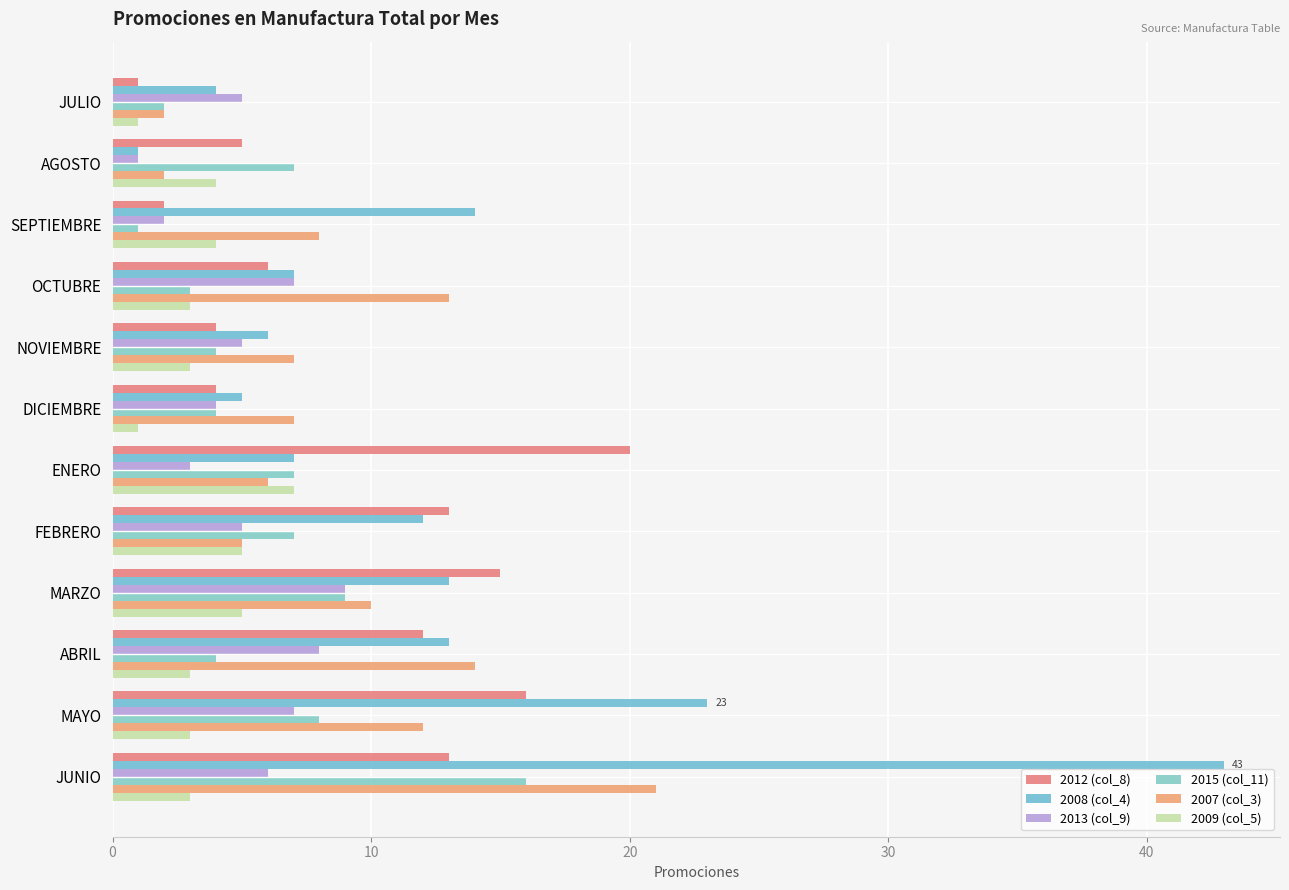

How many distinct data groups are displayed?

6